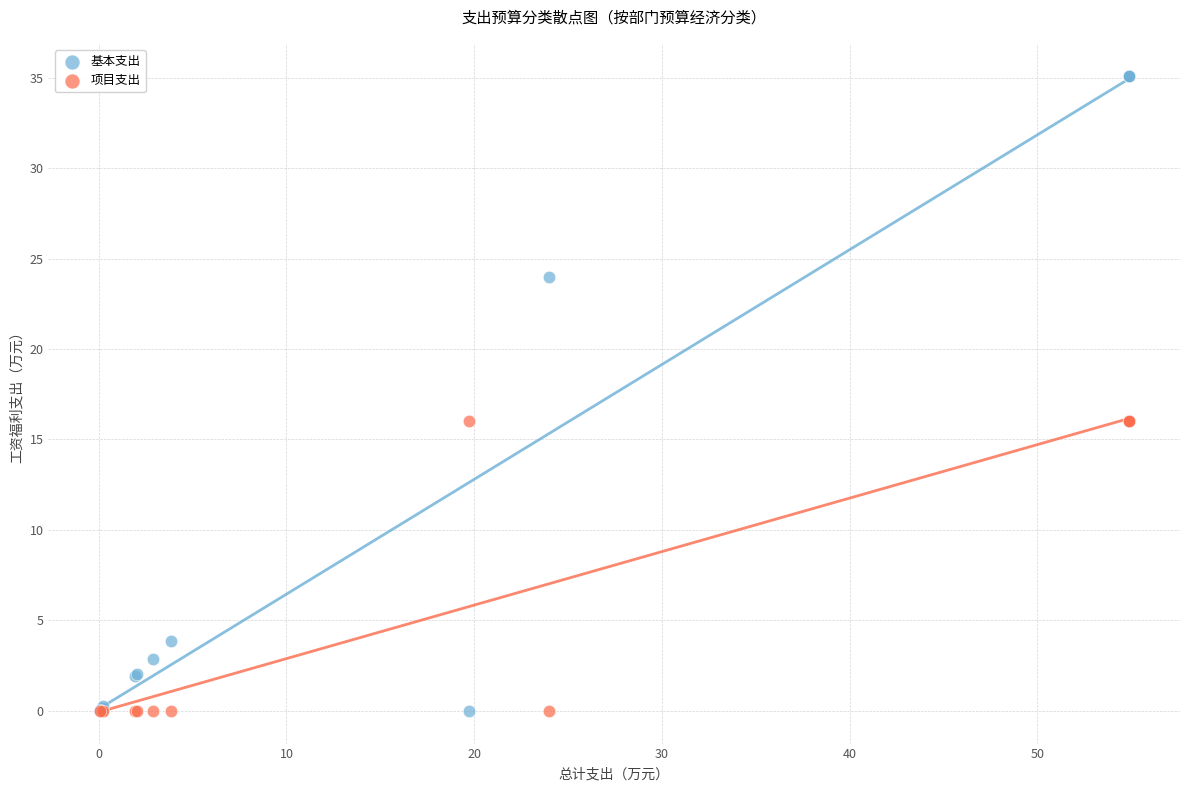

What is the X range (max minus min) for the scatter plot?

54.8